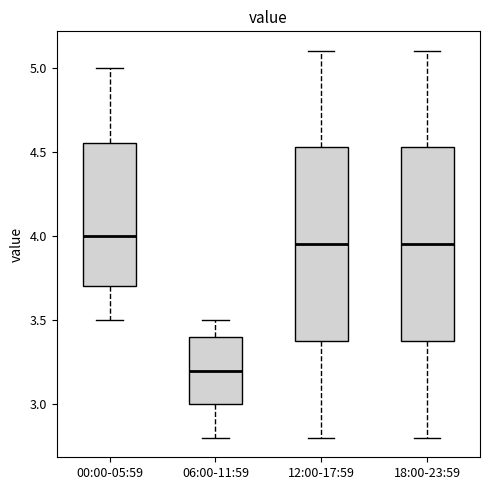

Where does the lower whisker of the box for 18:00-23:59 end on the y-axis? The values are not printed on the chart, so give them approximately, as read against the axis.

2.80